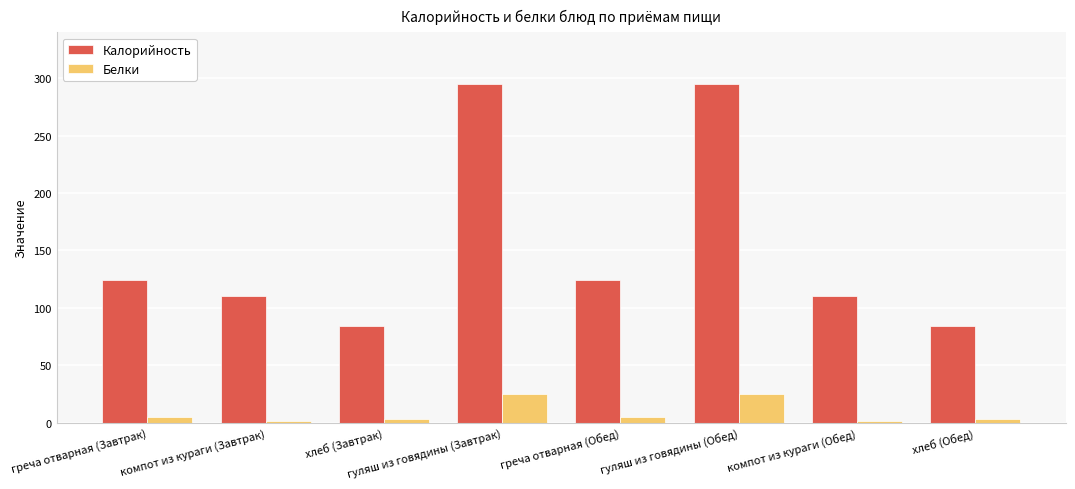

How many series are shown in this chart?

2